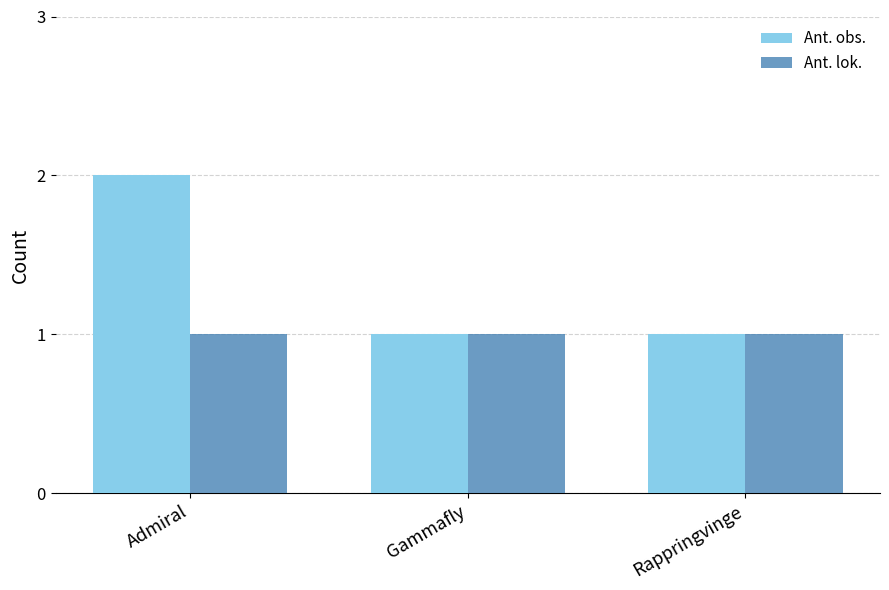

Reading left to right, transcribe all the data shown in this chart.

Ant. obs.: Admiral=2	Gammafly=1	Rappringvinge=1
Ant. lok.: Admiral=1	Gammafly=1	Rappringvinge=1